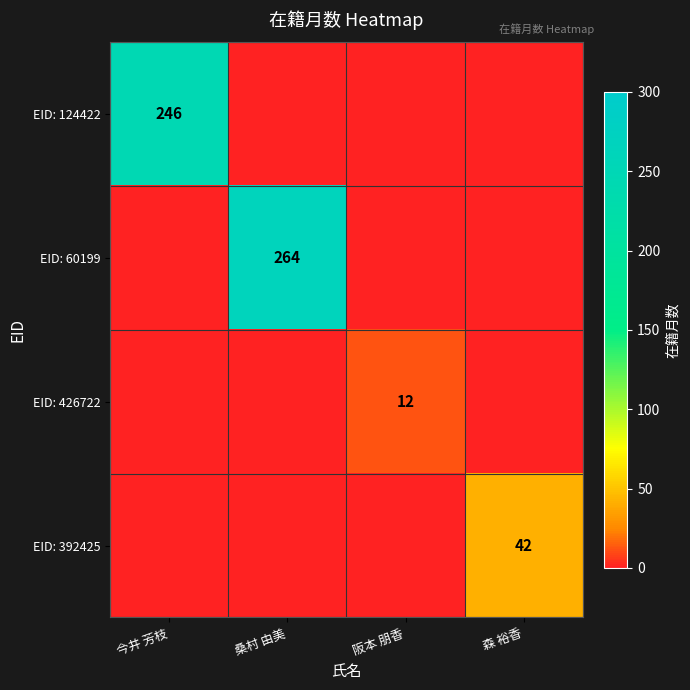

True or false: EID: 124422 has a value of 246 at 今井 芳枝.

True